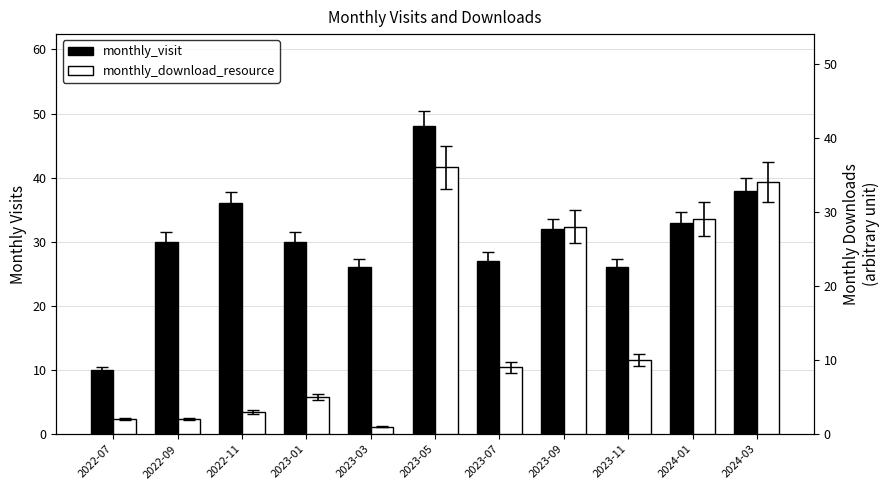

Are the bars horizontal?

No